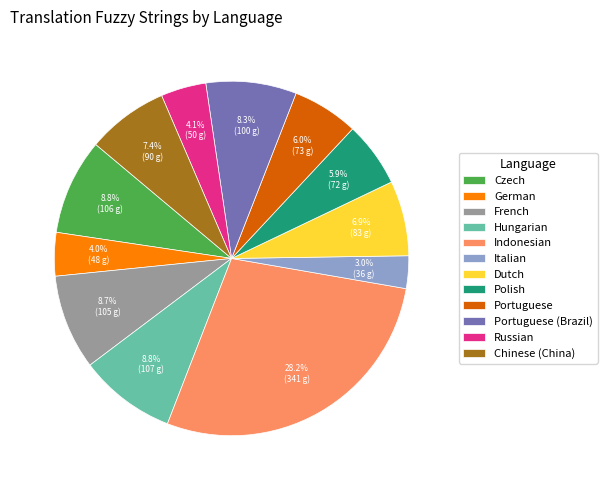

What portion of the pie excludes Dutch?

93.1%